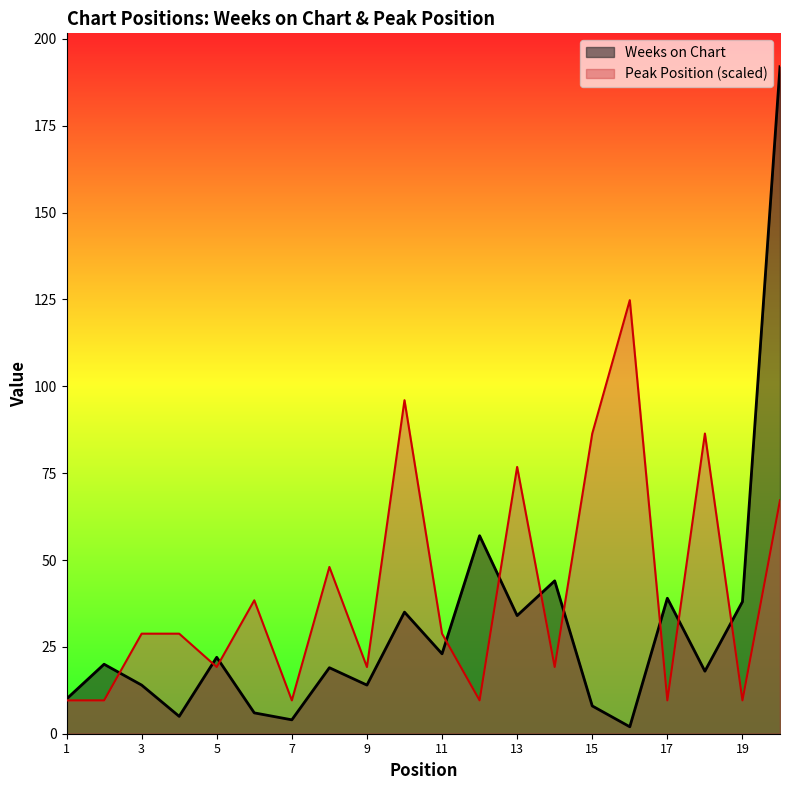

Which series has the widest spread of values?

Weeks on Chart